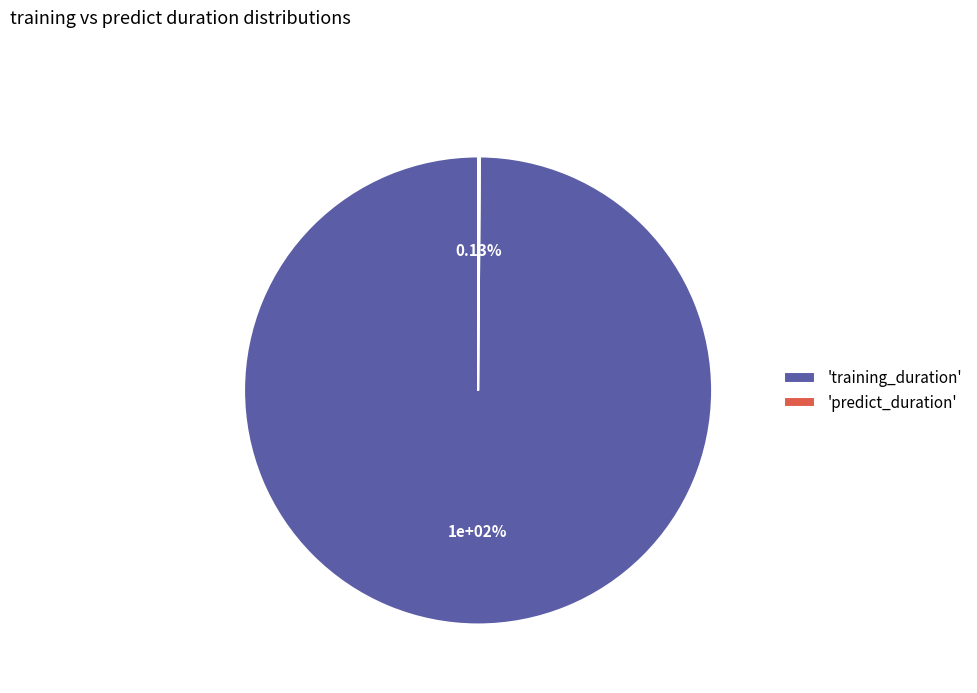

To the nearest percent, what is the average slice percentage?

50%